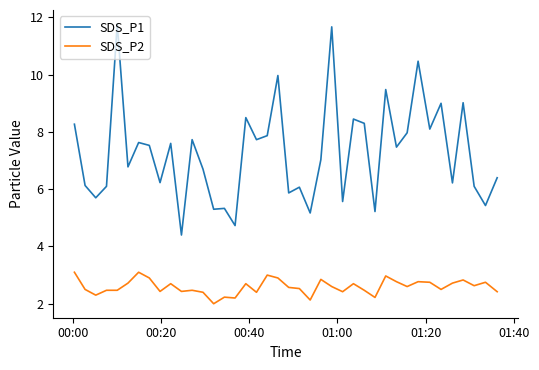

Which series has the largest range (max minus min)?

SDS_P1